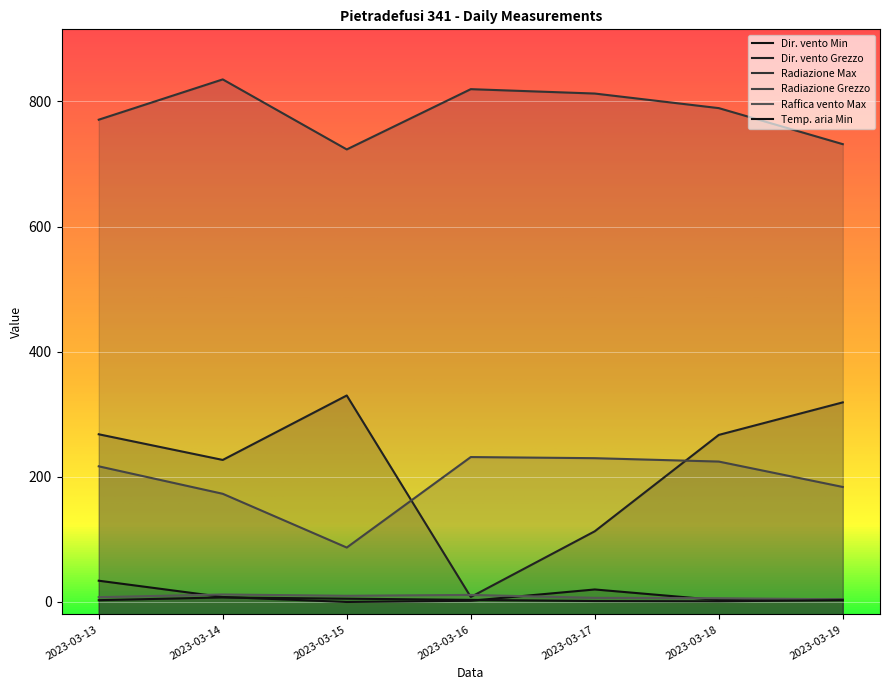

True or false: Radiazione Max and Temp. aria Min cross at least once.

False